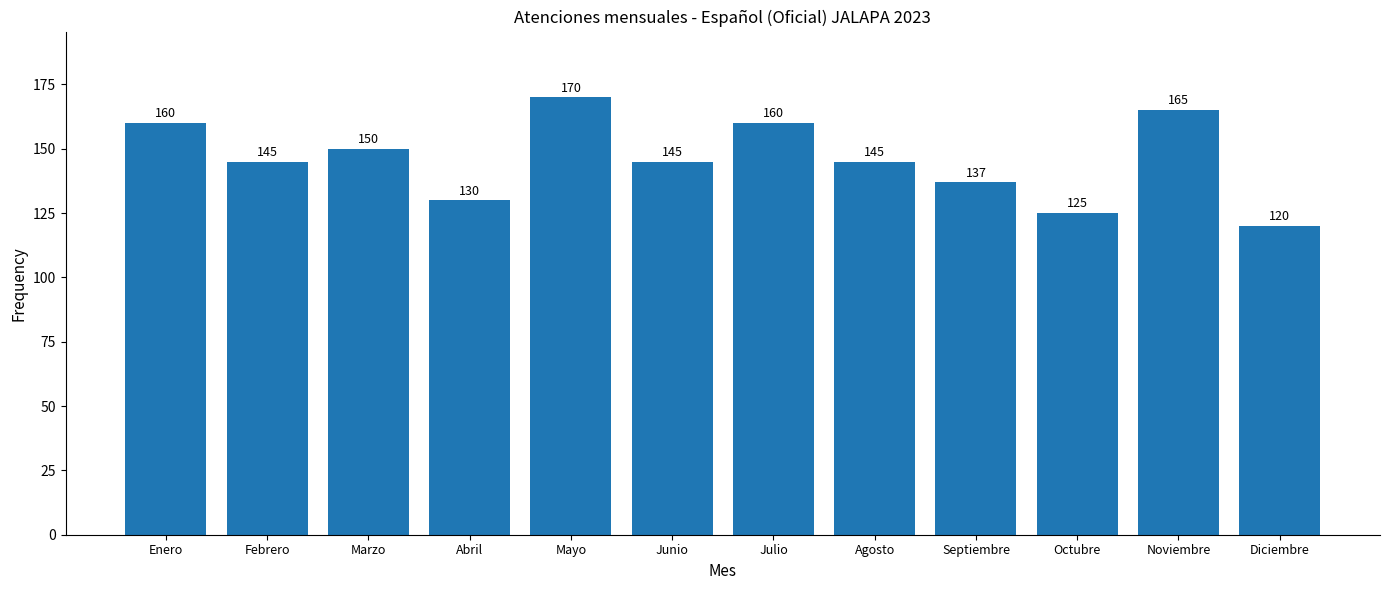

Reading left to right, extract all data points from this chart.

Enero=160	Febrero=145	Marzo=150	Abril=130	Mayo=170	Junio=145	Julio=160	Agosto=145	Septiembre=137	Octubre=125	Noviembre=165	Diciembre=120